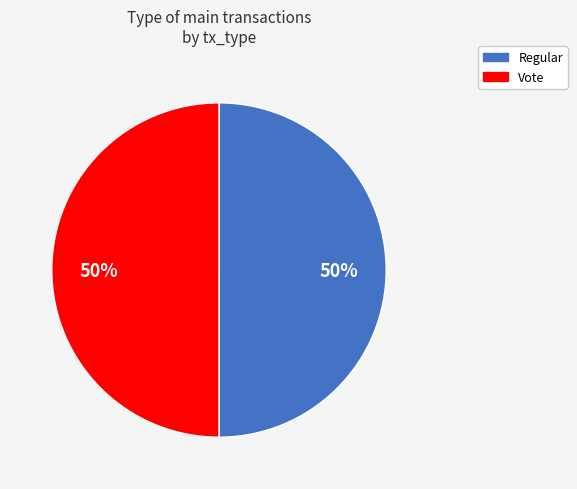

What percentage is the Vote slice, to the nearest percent?

50%